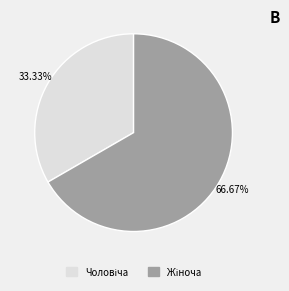

Does any single category account for the majority?

Yes